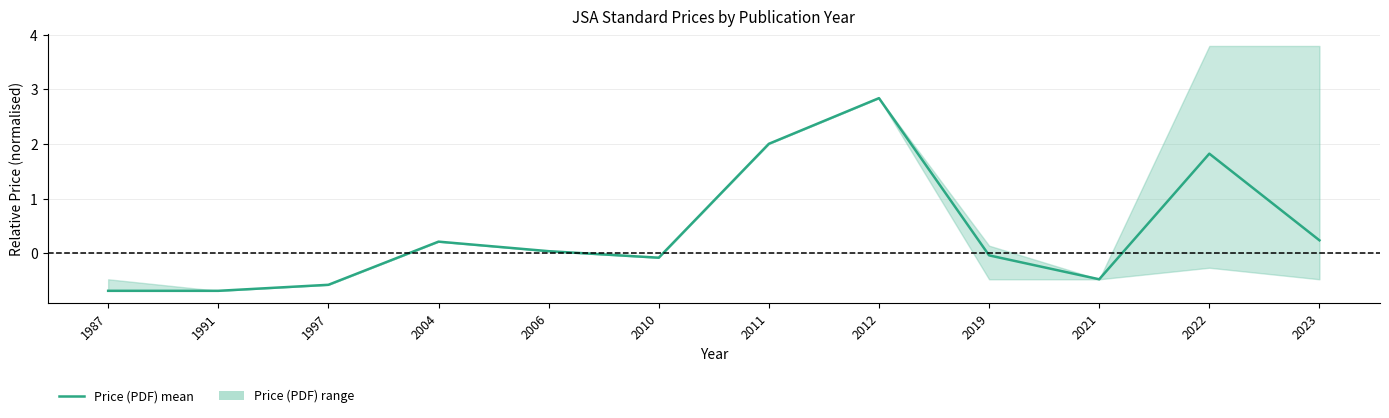

What is the minimum value shown in the chart?

-0.7